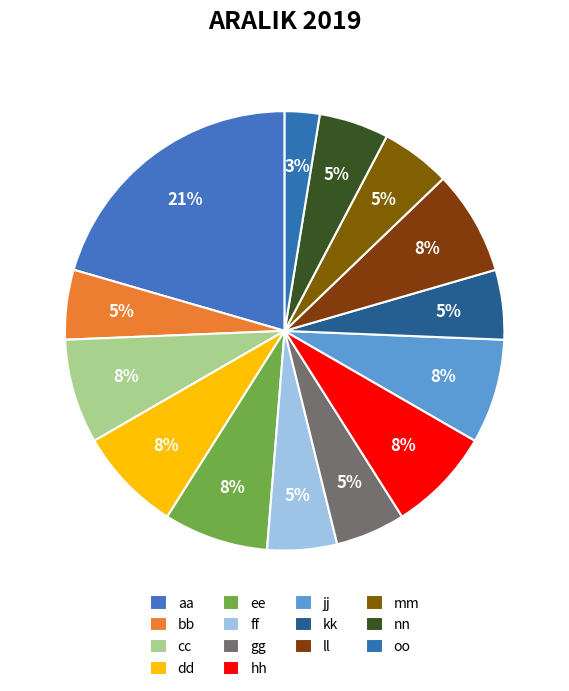

Count the number of slices in the pie.

14